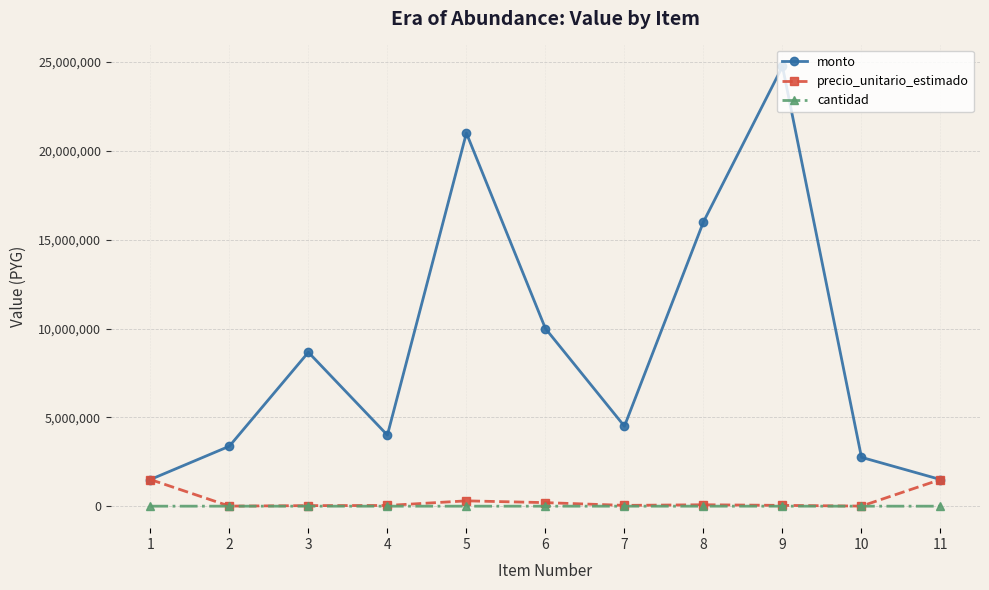

Rank the series by their maximum value, from highest to lowest.

monto, precio_unitario_estimado, cantidad